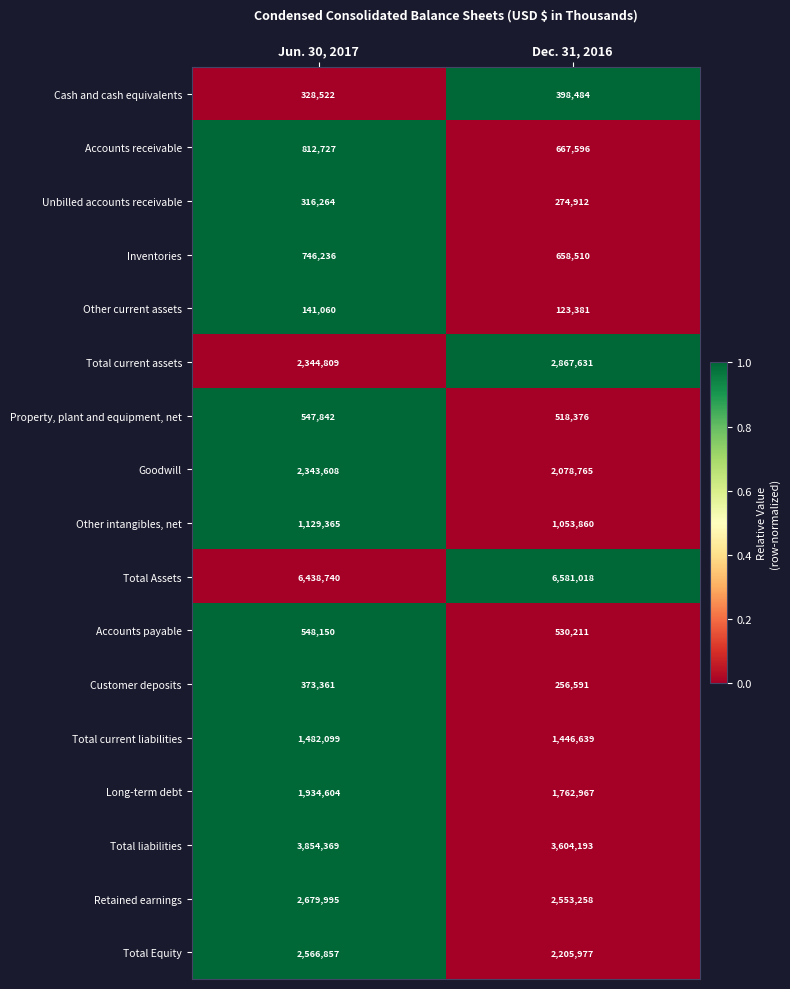

At which category is the sum across all series the highest?

Jun. 30, 2017